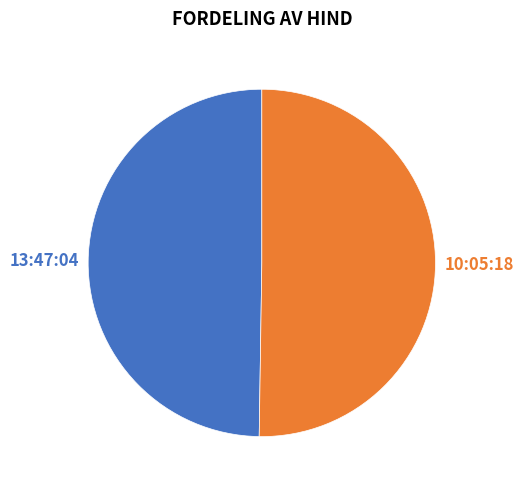

To the nearest percent, what portion does 10:05:18 represent?

50%